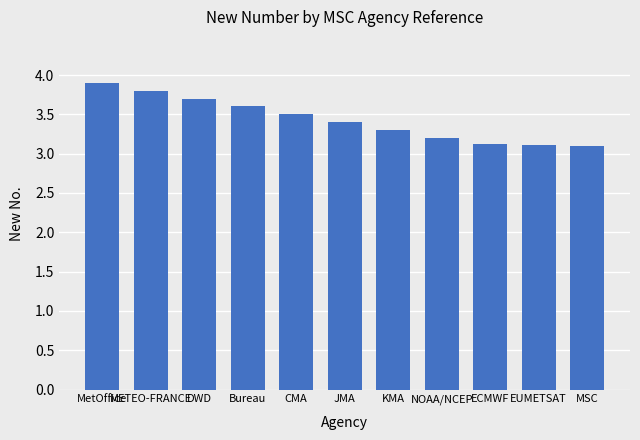

How many categories are shown in the chart?

11